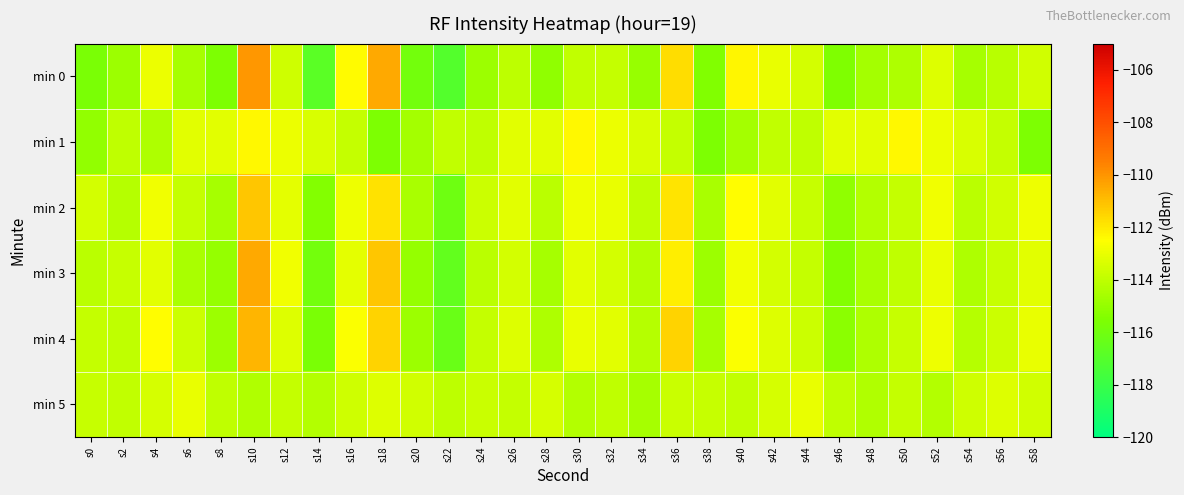

At which category is the sum across all series the highest?

s10